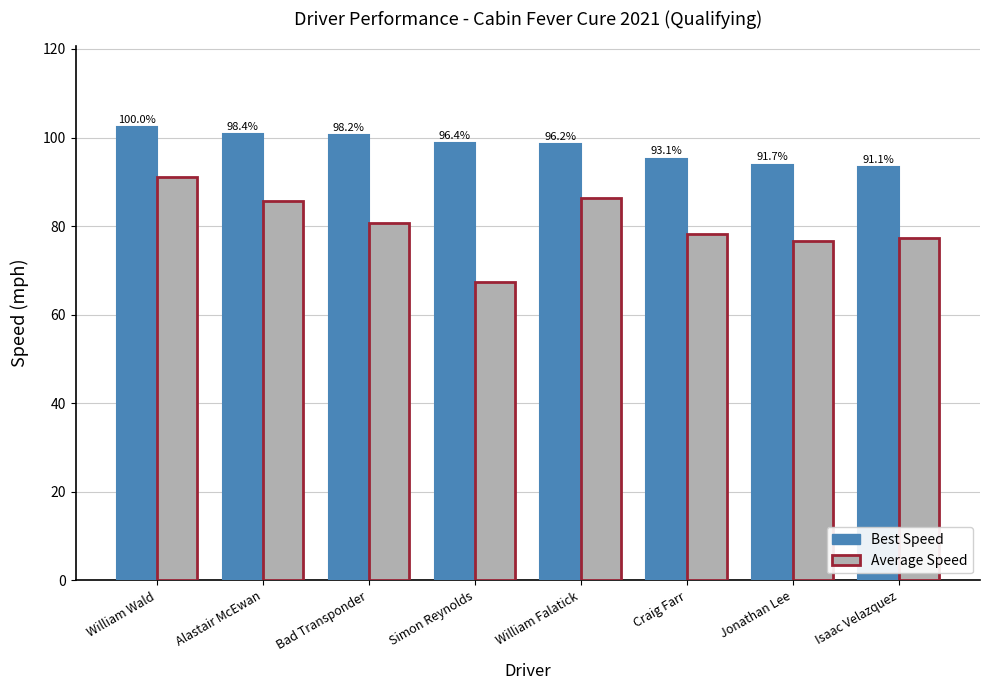

Reading left to right, what are all the values shown in this chart?

Best Speed: 102.3	100.7	100.5	98.7	98.4	95.2	93.9	93.3
Average Speed: 91.0	85.6	80.7	67.5	86.3	78.1	76.6	77.4